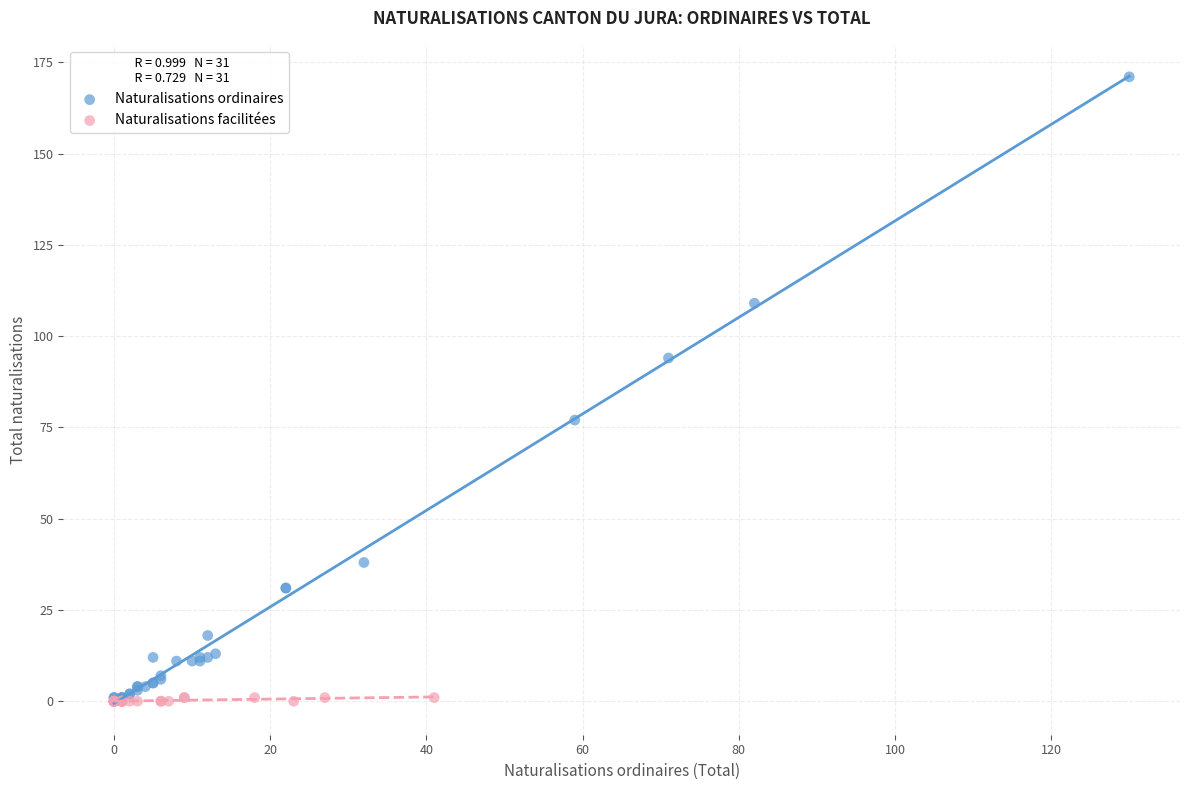

Which series contains the highest Y value?

Naturalisations ordinaires